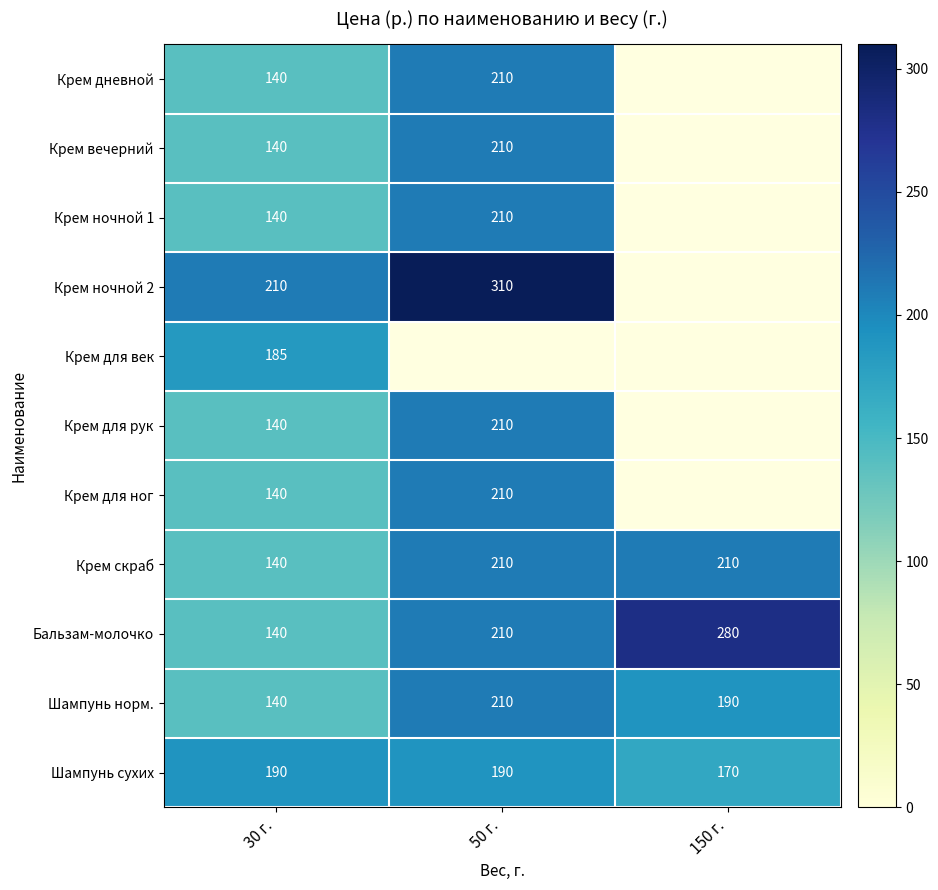

What is the minimum value shown in the chart?

140.0